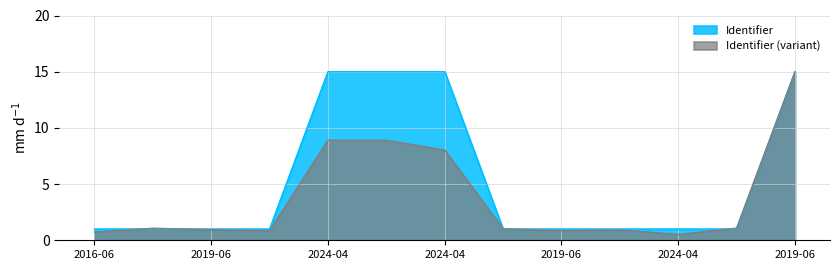

How many interior local peaks (higher than both neighbors) does the data have?

1